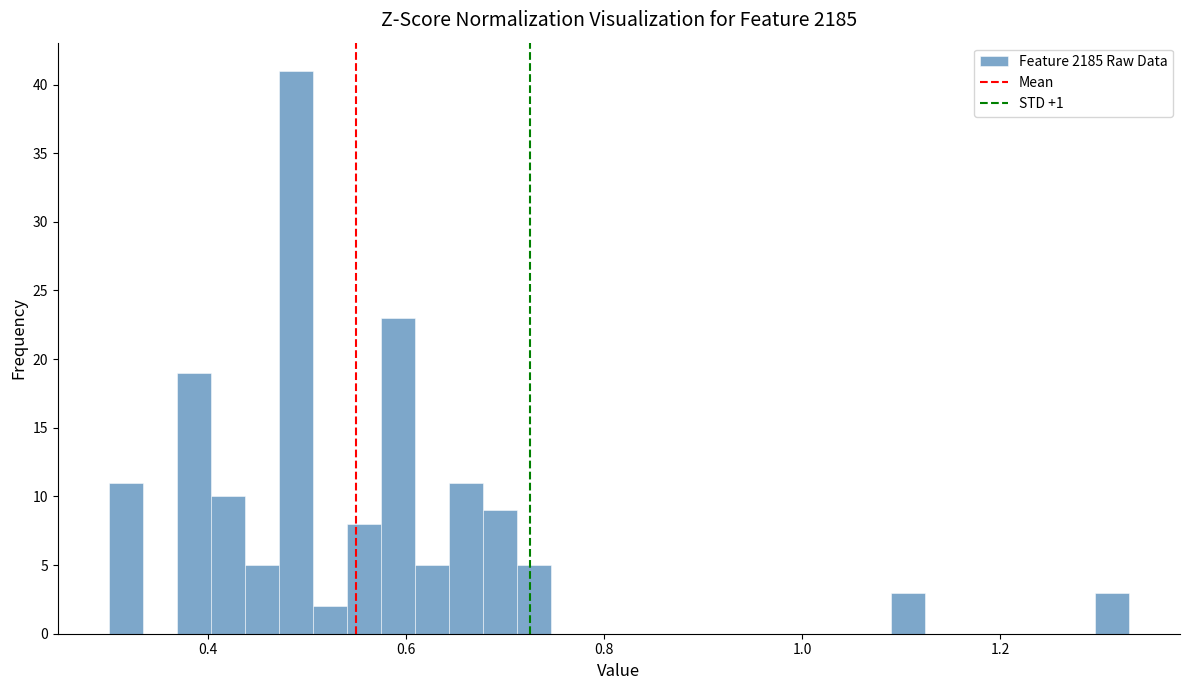

Around what value on the x-axis is the tallest bar? Give the approximate position of its centre, as read against the axis.

0.48